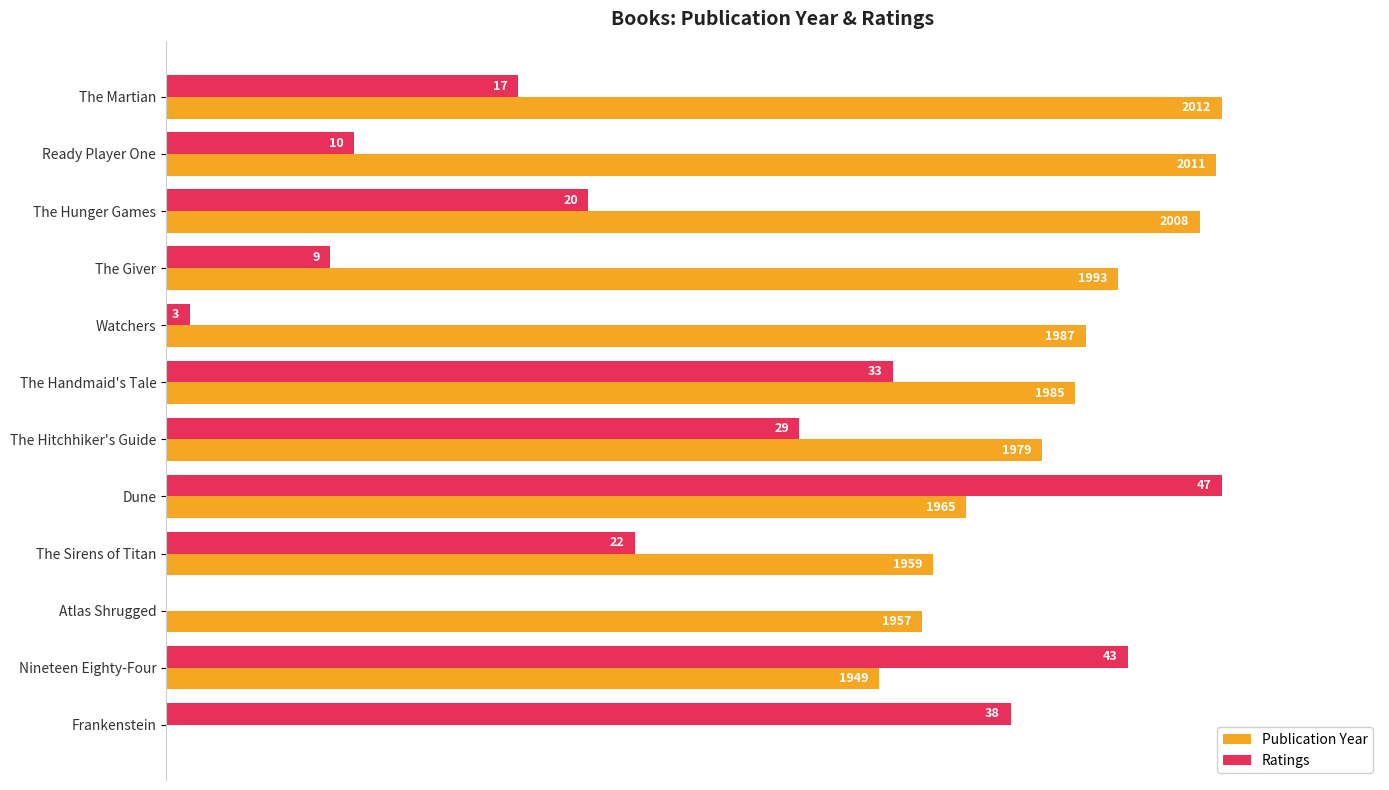

Rank the series by their maximum value, from highest to lowest.

Publication Year, Ratings